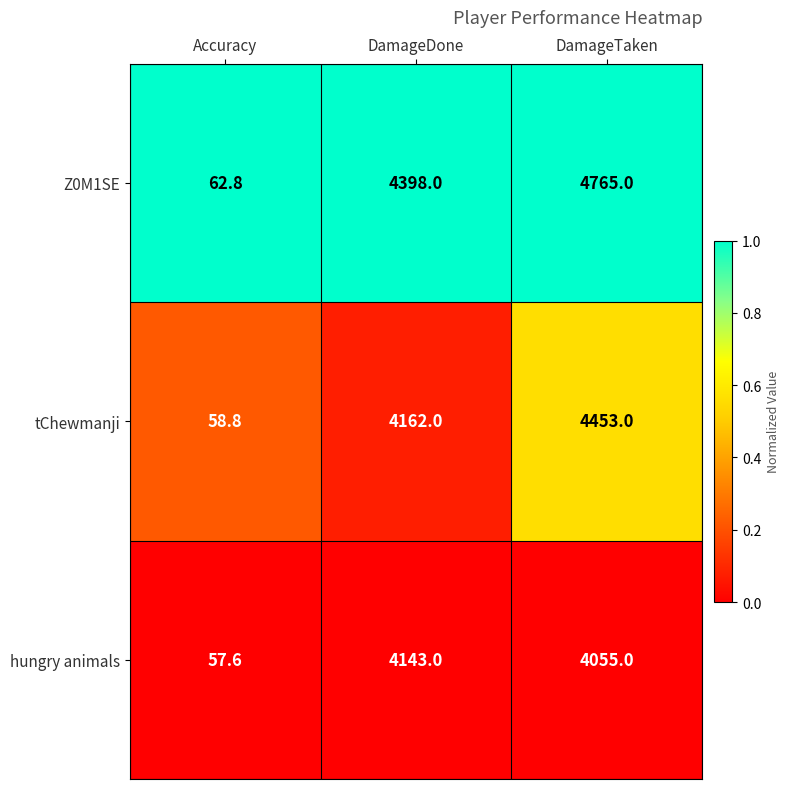

At DamageTaken, list the series in order from smallest to largest.

hungry animals, tChewmanji, Z0M1SE